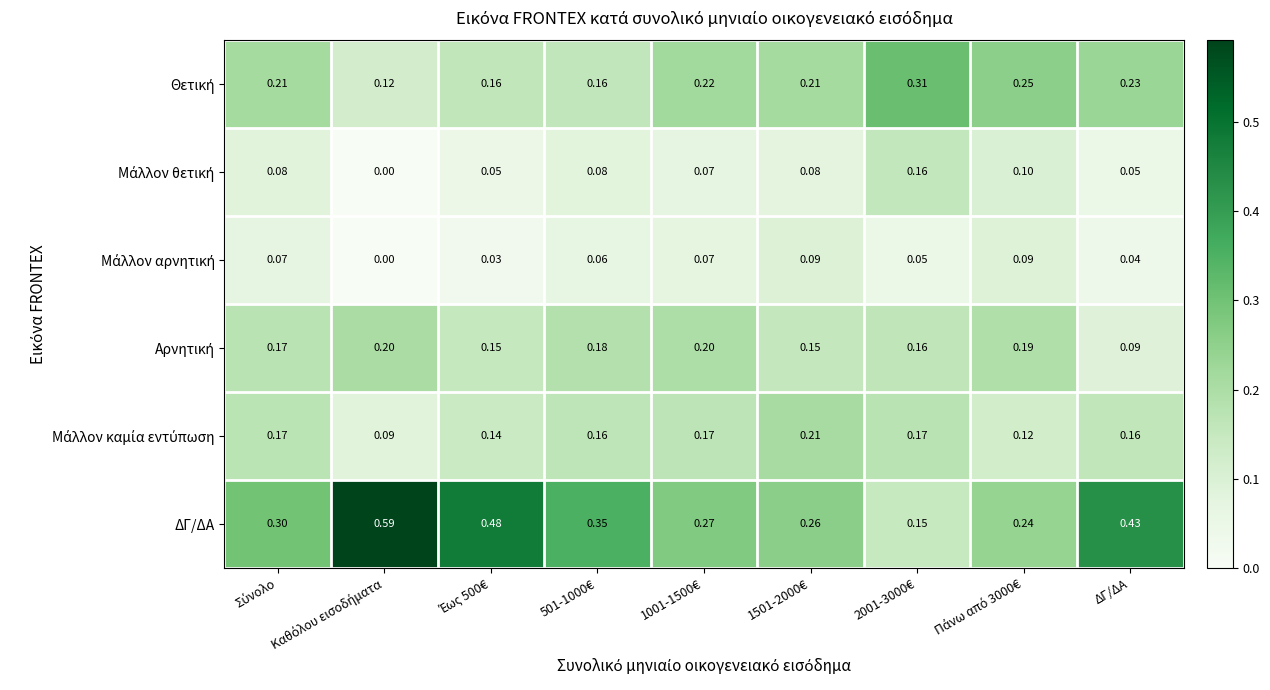

Which series has the largest total across all categories?

ΔΓ/ΔΑ